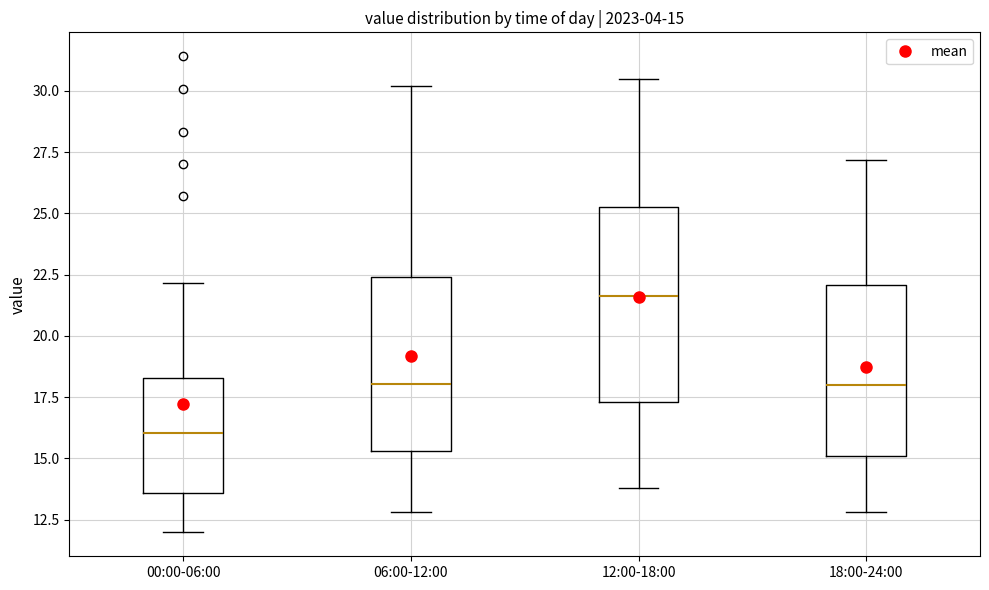

Comparing the boxes themselves (not the whiskers), which one is the tallest?

12:00-18:00